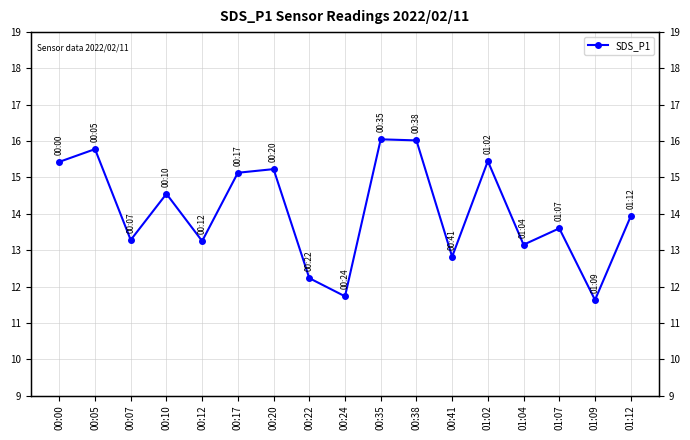

What is the difference between the second highest and second lowest values?

4.3